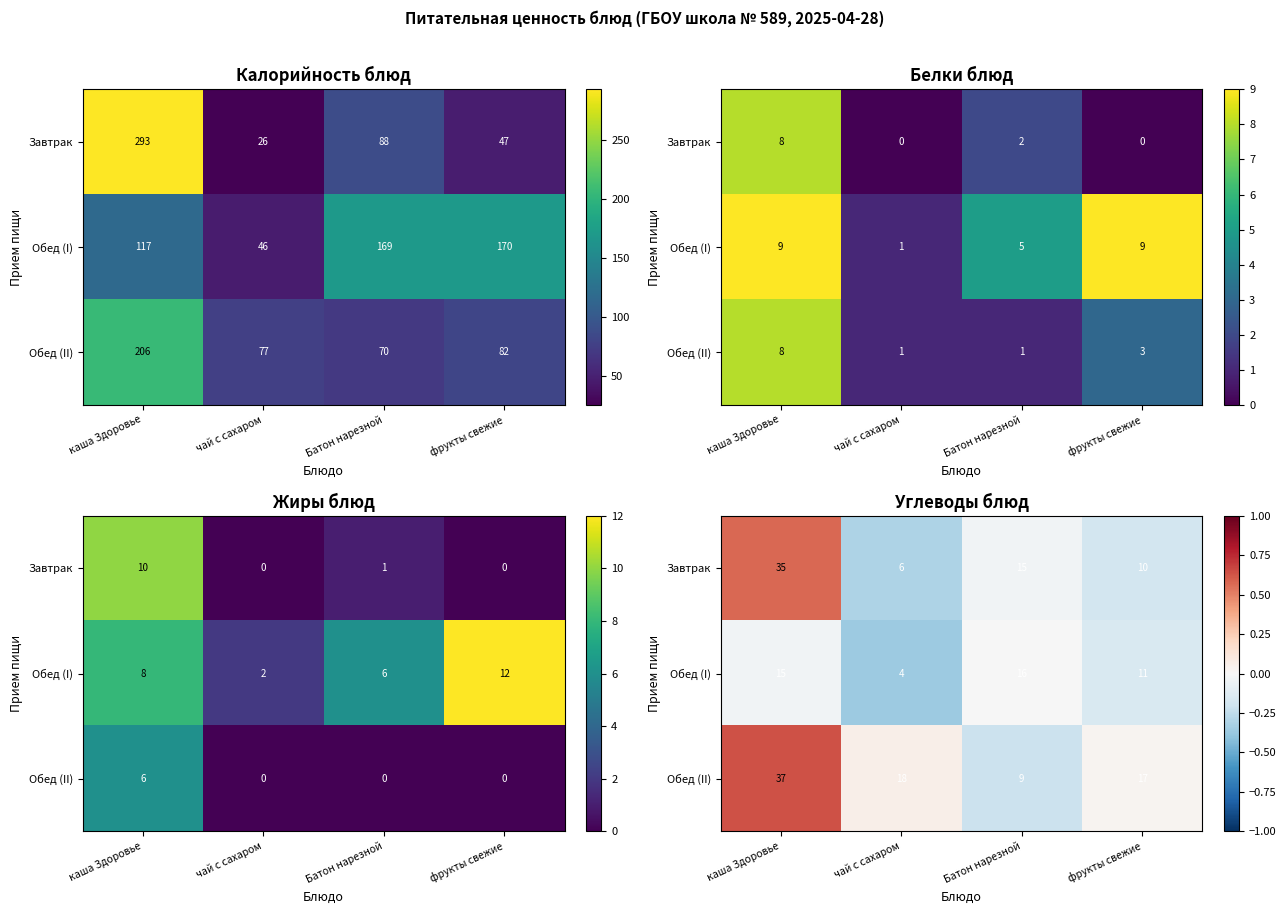

Is the value of Обед (I) at каша Здоровье greater than the value of Завтрак at каша Здоровье?

No